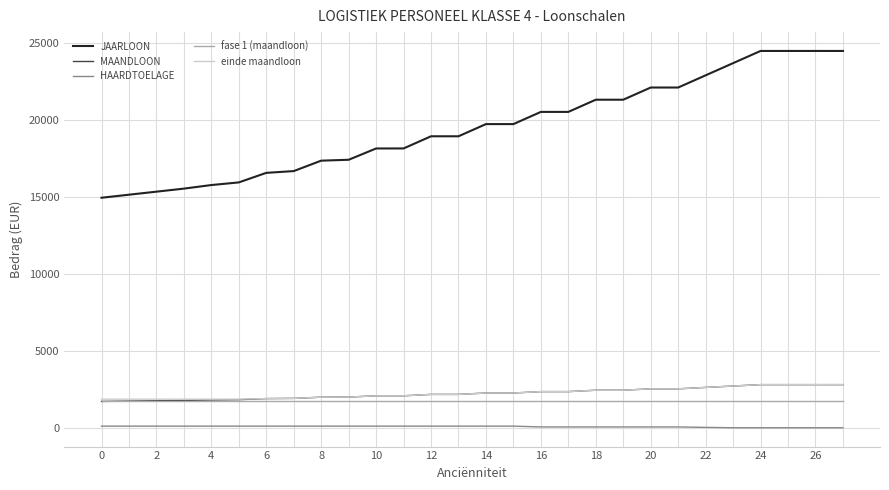

What is the maximum value shown in the chart?

24493.7